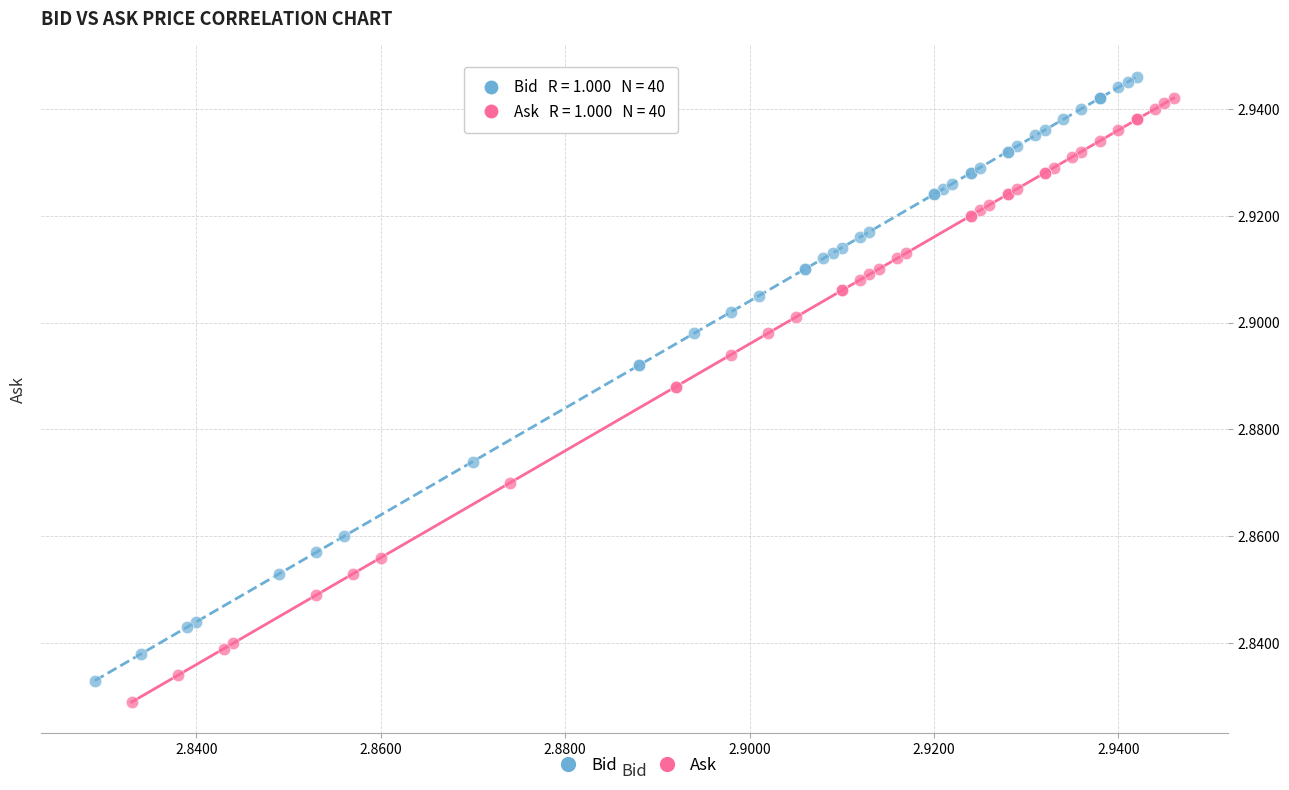

Which series contains the highest Y value?

Bid